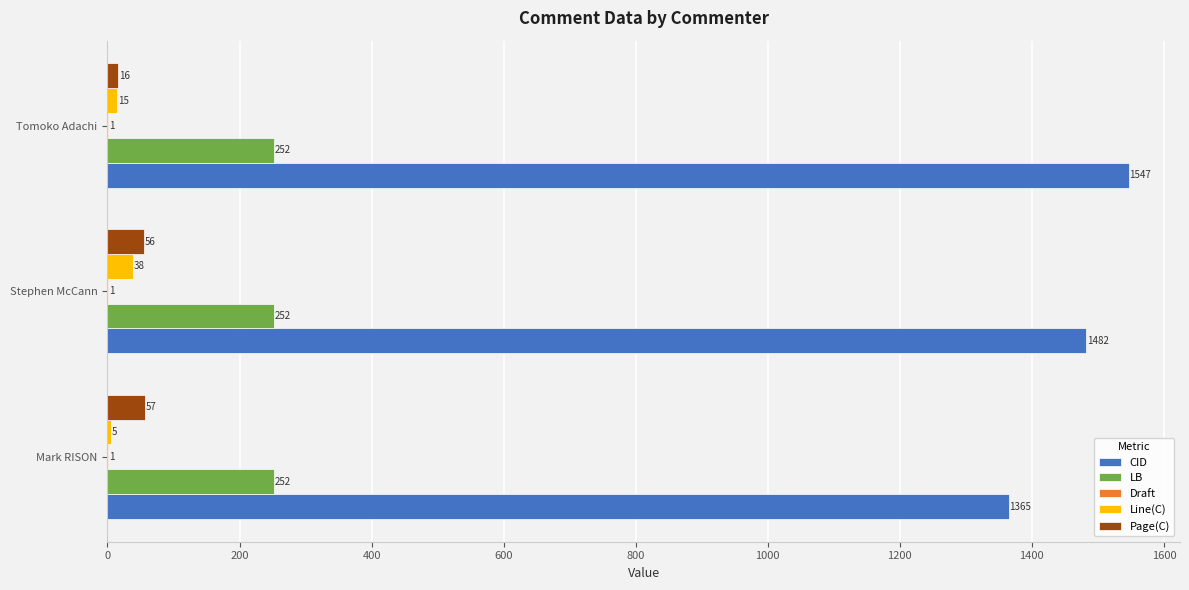

At which label is Line(C) closest to 21?

Tomoko Adachi